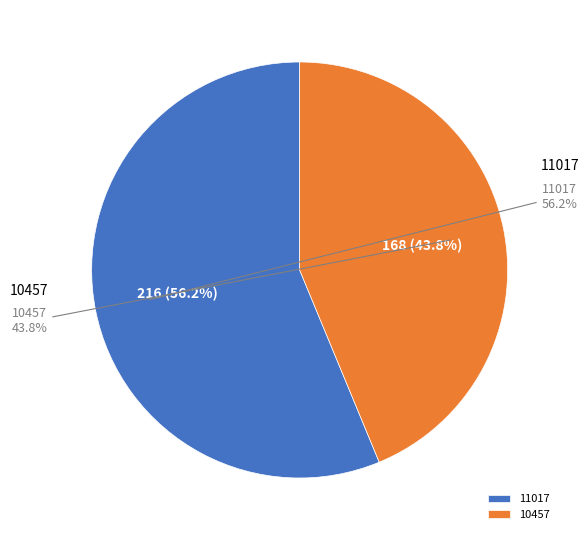

What is the largest slice in the pie chart?

11017